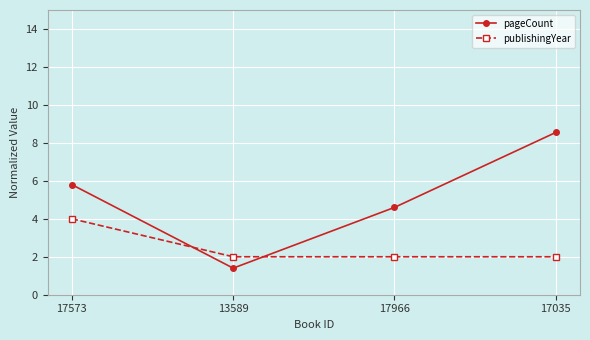

True or false: pageCount and publishingYear cross at least once.

True